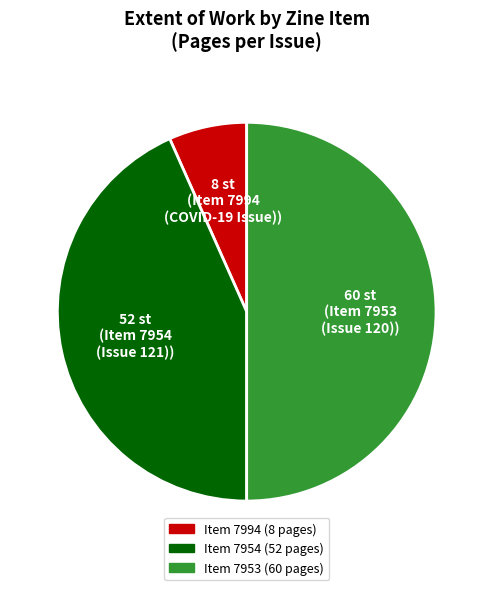

Count the number of slices in the pie.

3